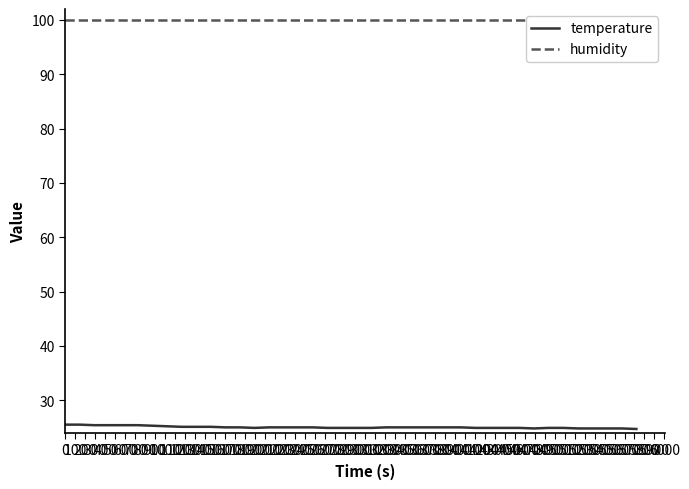

What is the sum of all humidity values?

3996.0